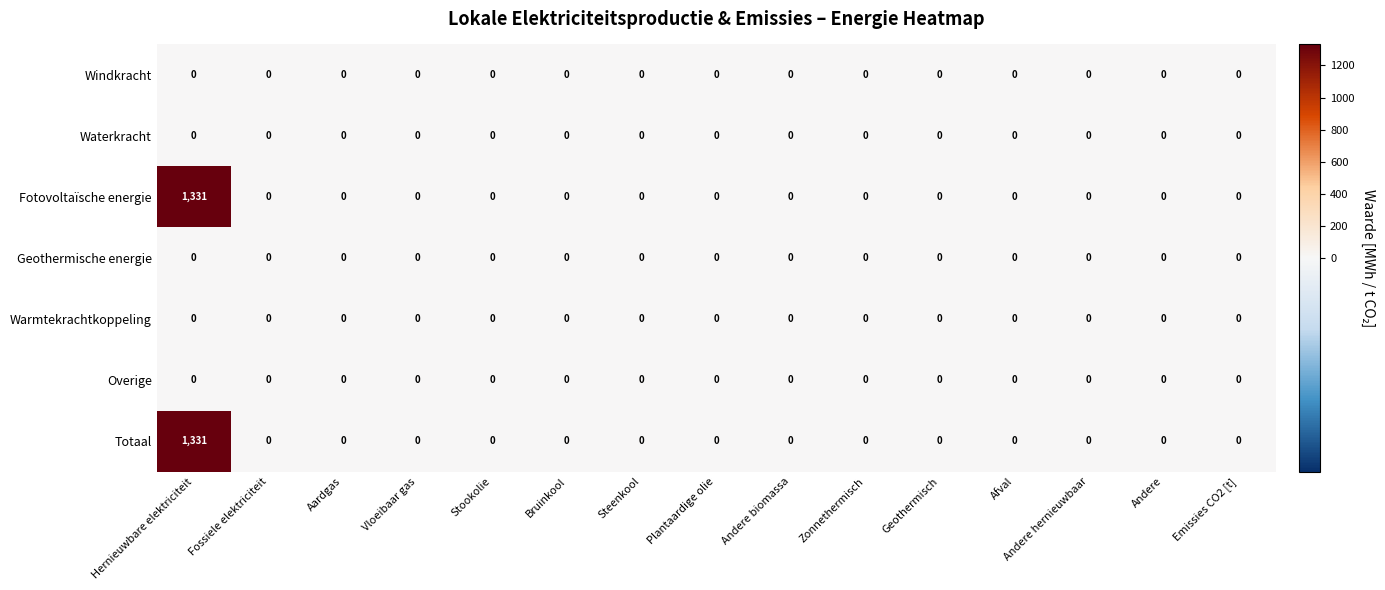

The value of Windkracht at Andere is 0. True or false?

True